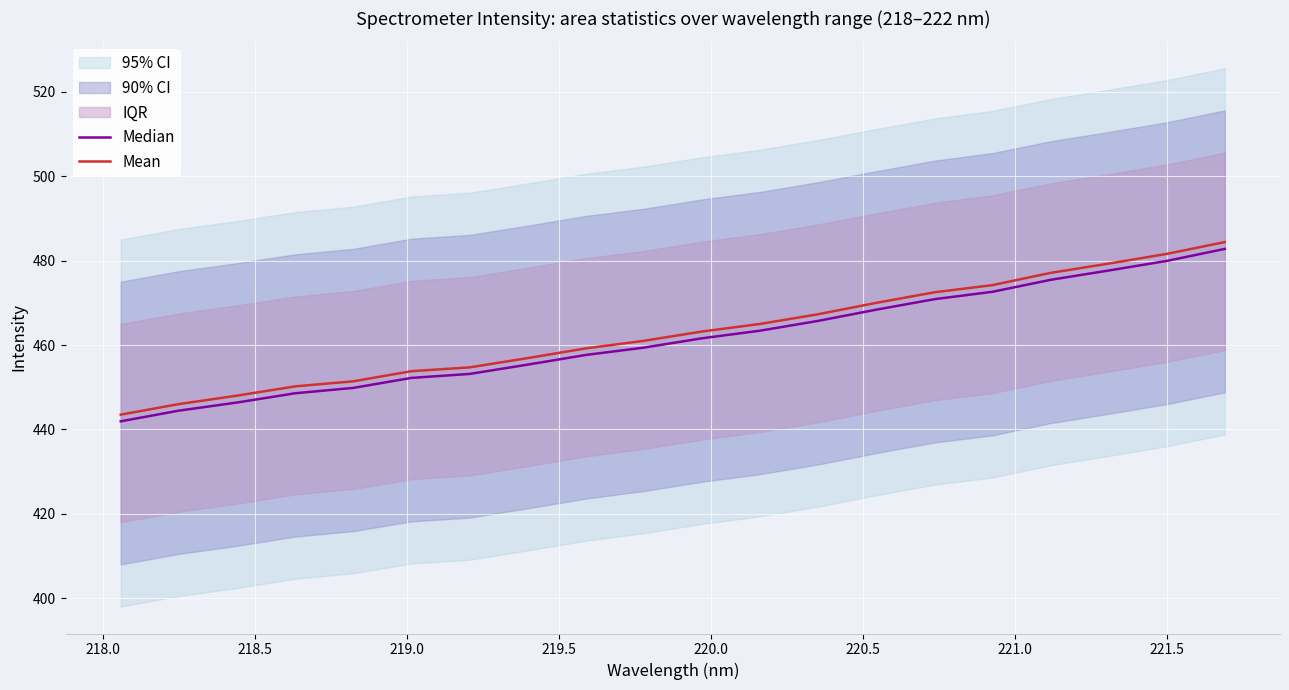

Is the value of Mean at 220.0 greater than the value of Median at 18?

No